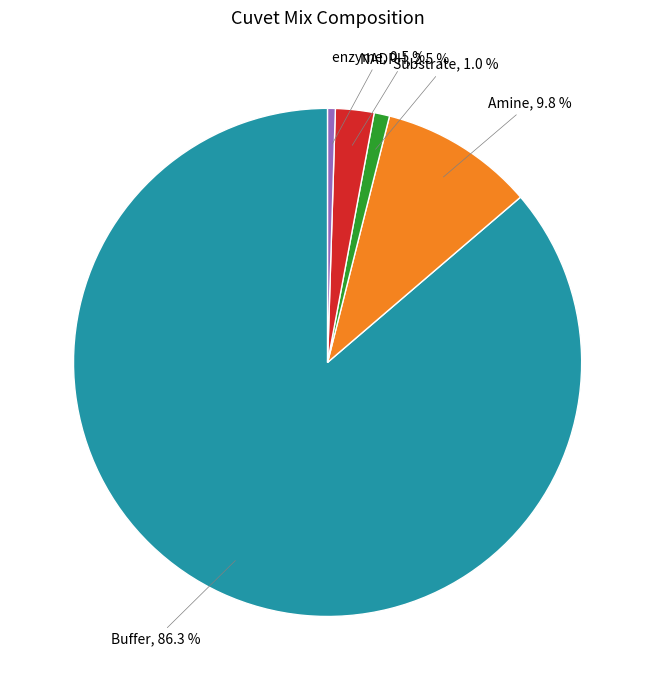

Does any single category account for the majority?

Yes